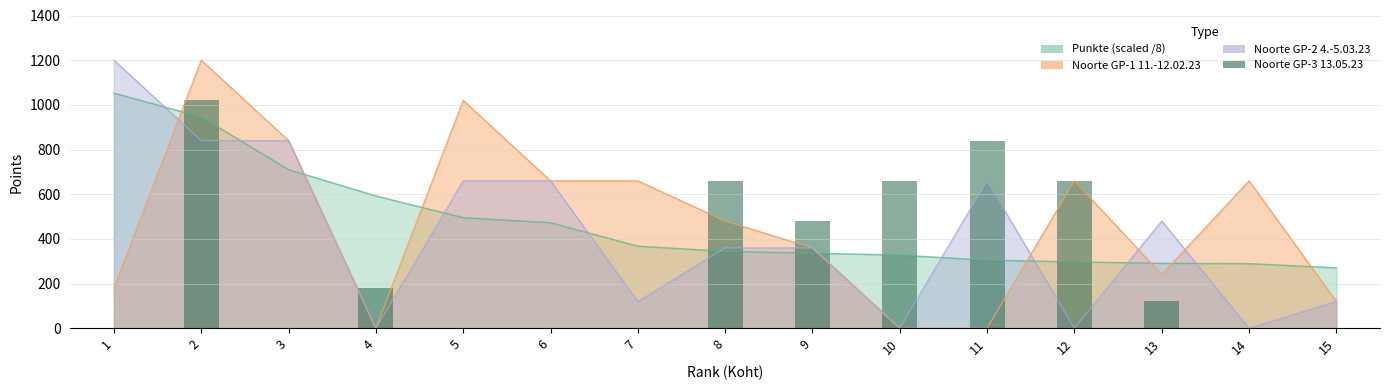

How many data points are less than 120?

7